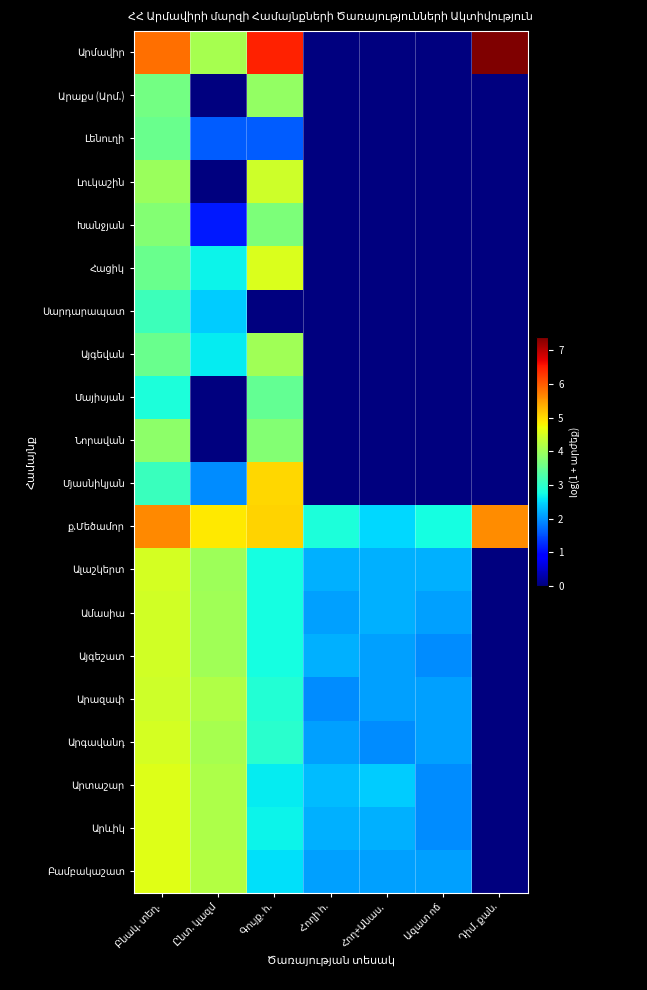

Which label corresponds to the largest value in the chart?

Դիմ. քան.